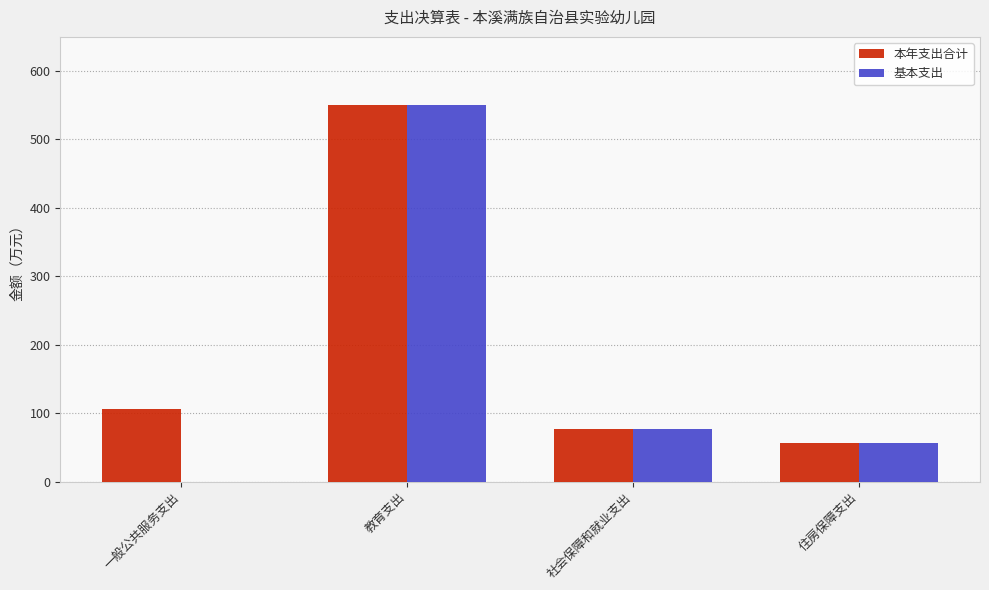

What is the average value of the 基本支出 series?

171.0